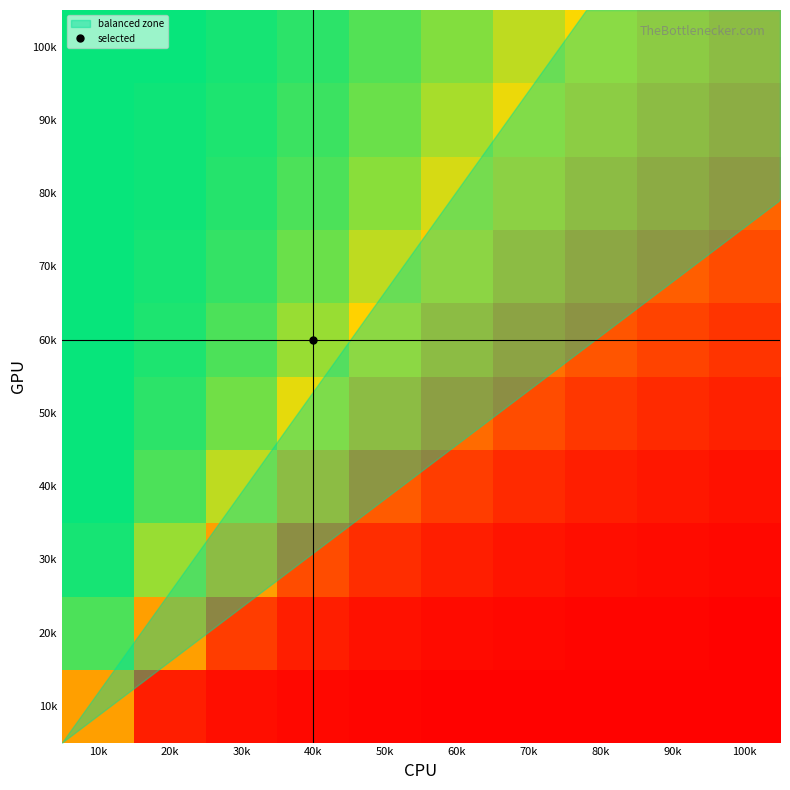

What is the spread (max minus min) of values at 50k?

0.9